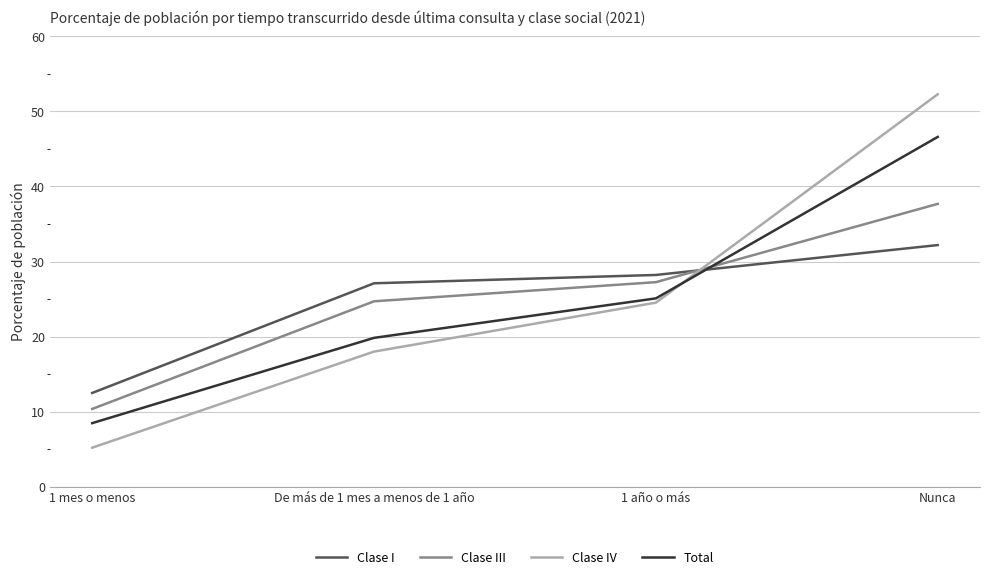

True or false: Clase III has more than 0 interior local peaks.

False